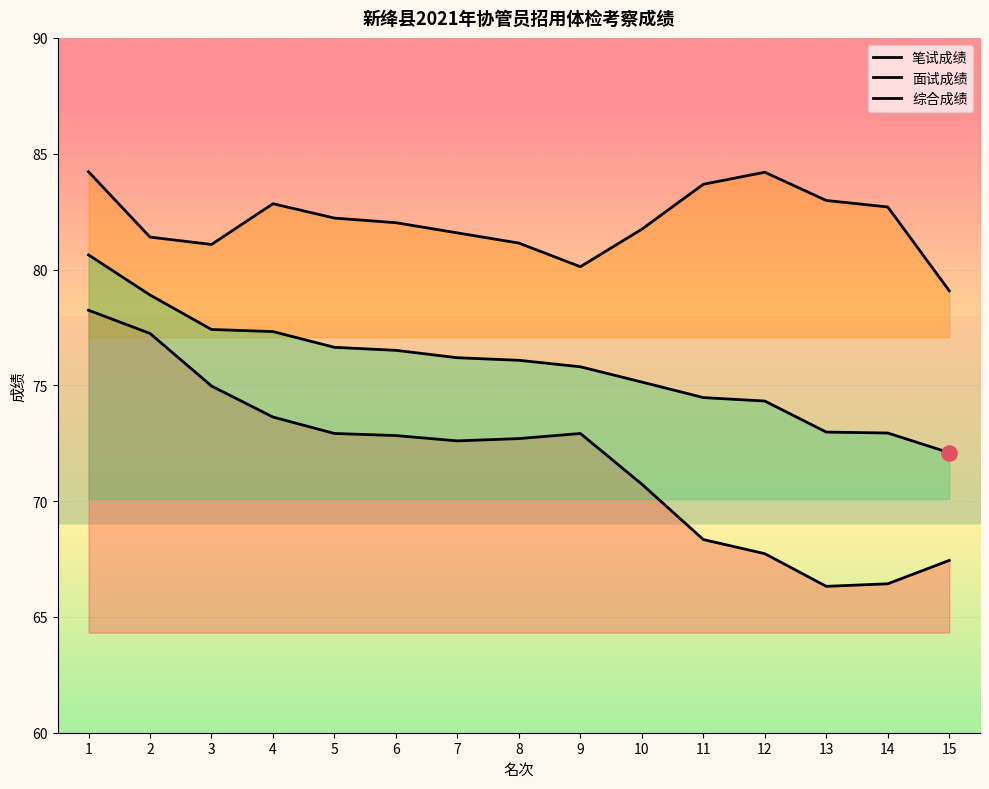

Which series has the largest Y range (max minus min)?

笔试成绩